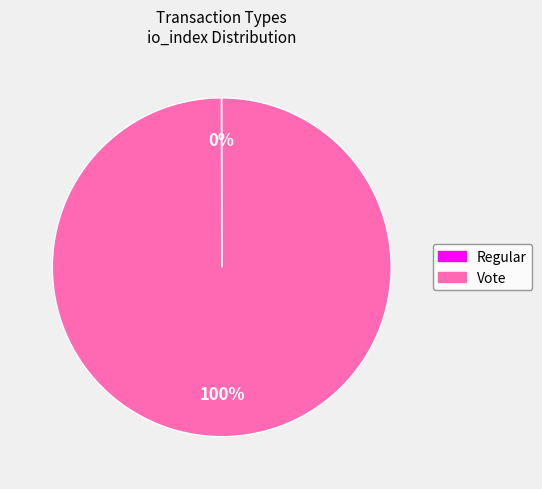

Which category accounts for the majority?

Vote